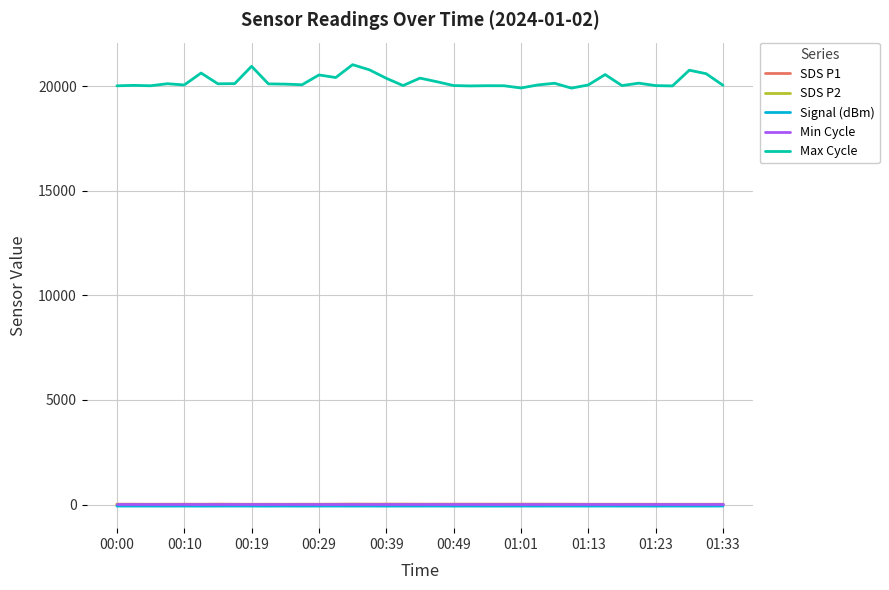

True or false: Max Cycle and SDS P1 intersect in this chart.

False